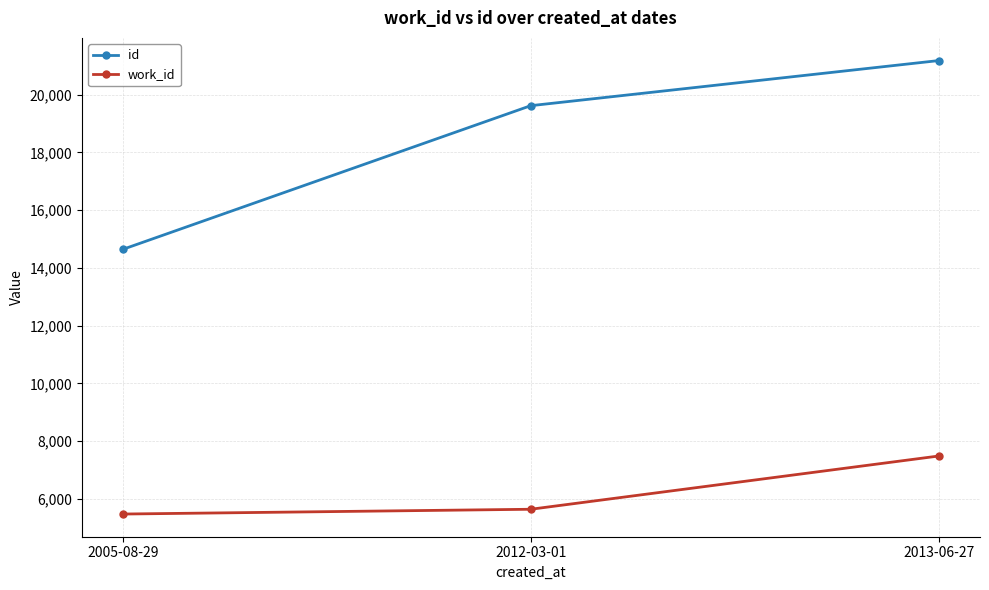

Reading left to right, transcribe all the data shown in this chart.

id: 14640	19616	21178
work_id: 5476	5642	7486